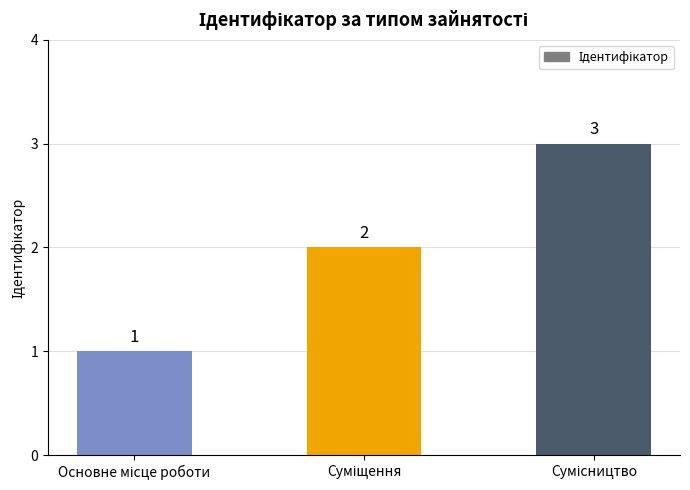

How many values are between 1 and 3?

3